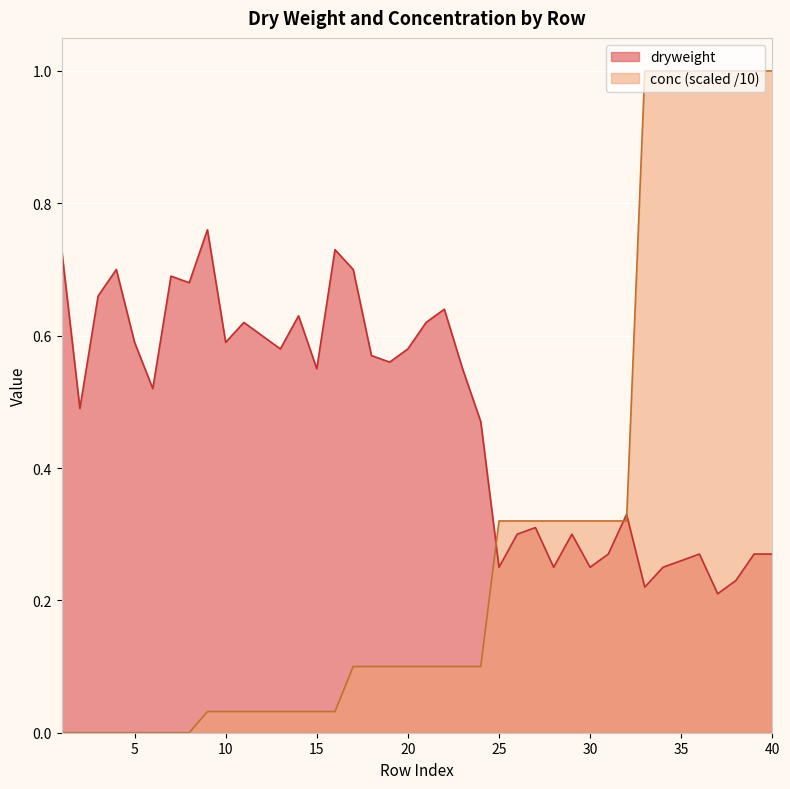

How many values in conc are above zero?

32